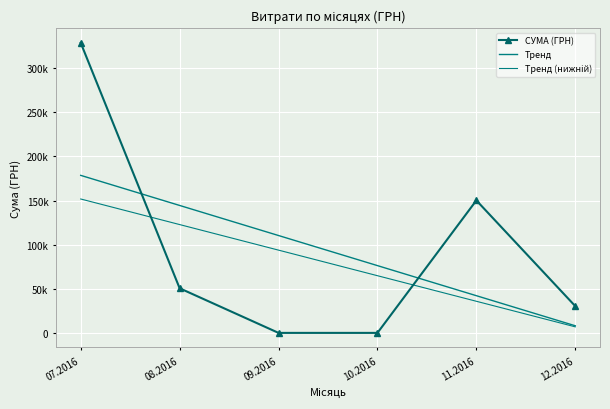

At how many categories does at least one series exceed 185481?

1